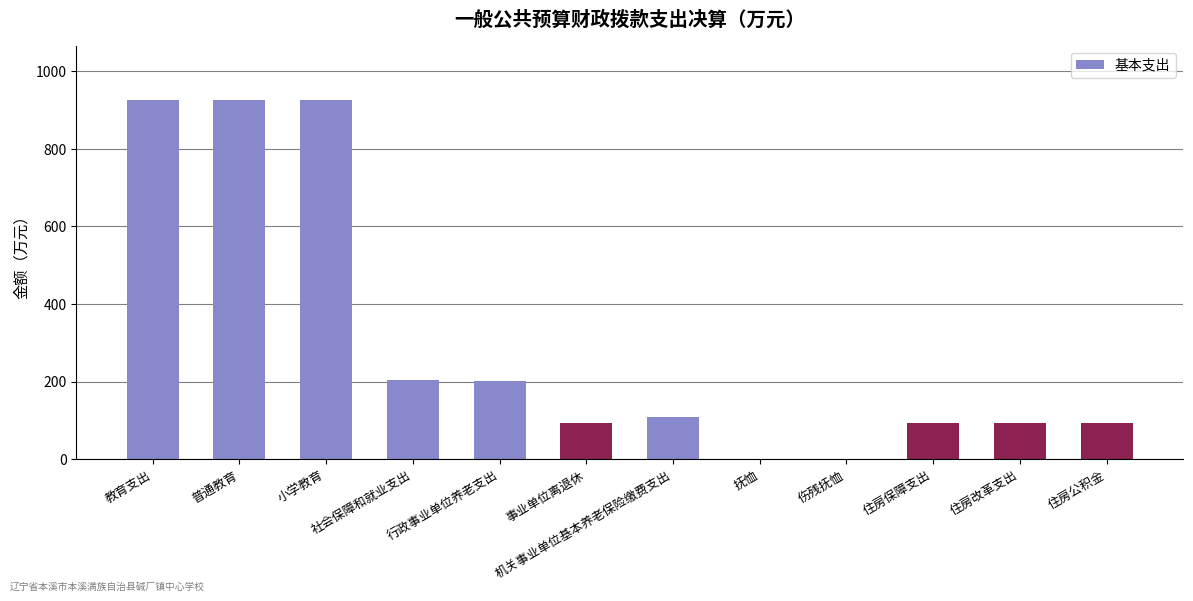

What is the difference between the values at 普通教育 and 住房改革支出?

833.9